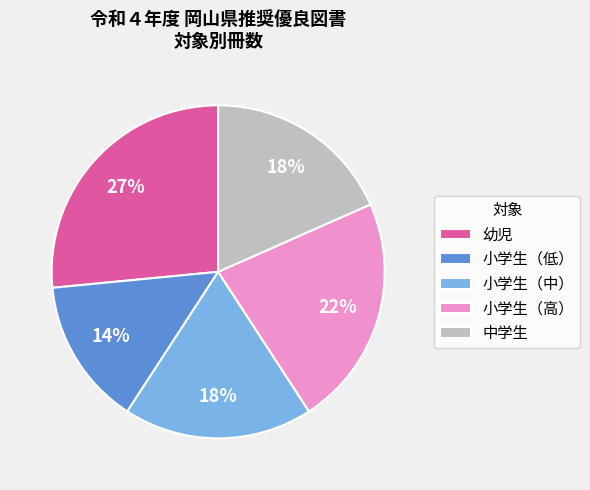

The 小学生（低） slice represents 14% of the pie. True or false?

True